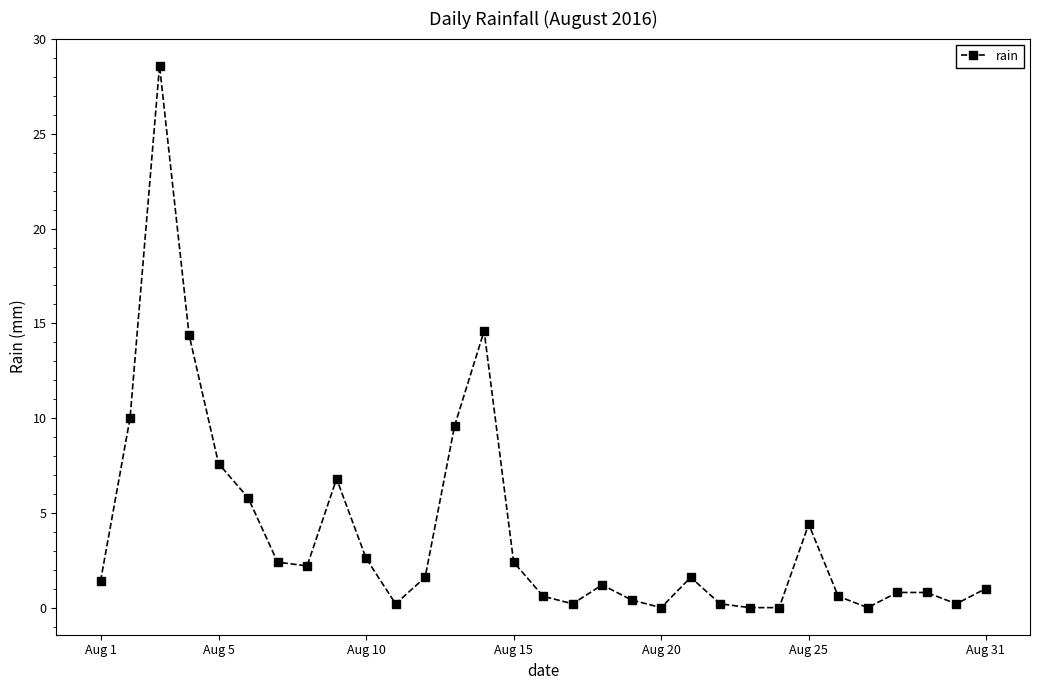

What is the greatest value displayed?

28.6